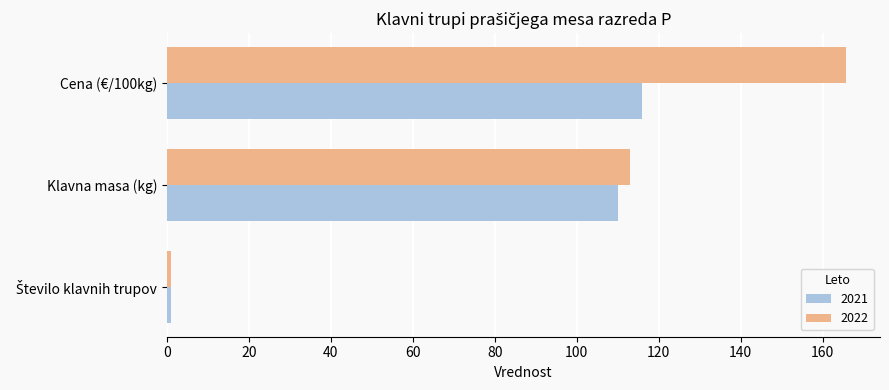

Is the value of 2021 at Cena (€/100kg) greater than the value of 2022 at Cena (€/100kg)?

No